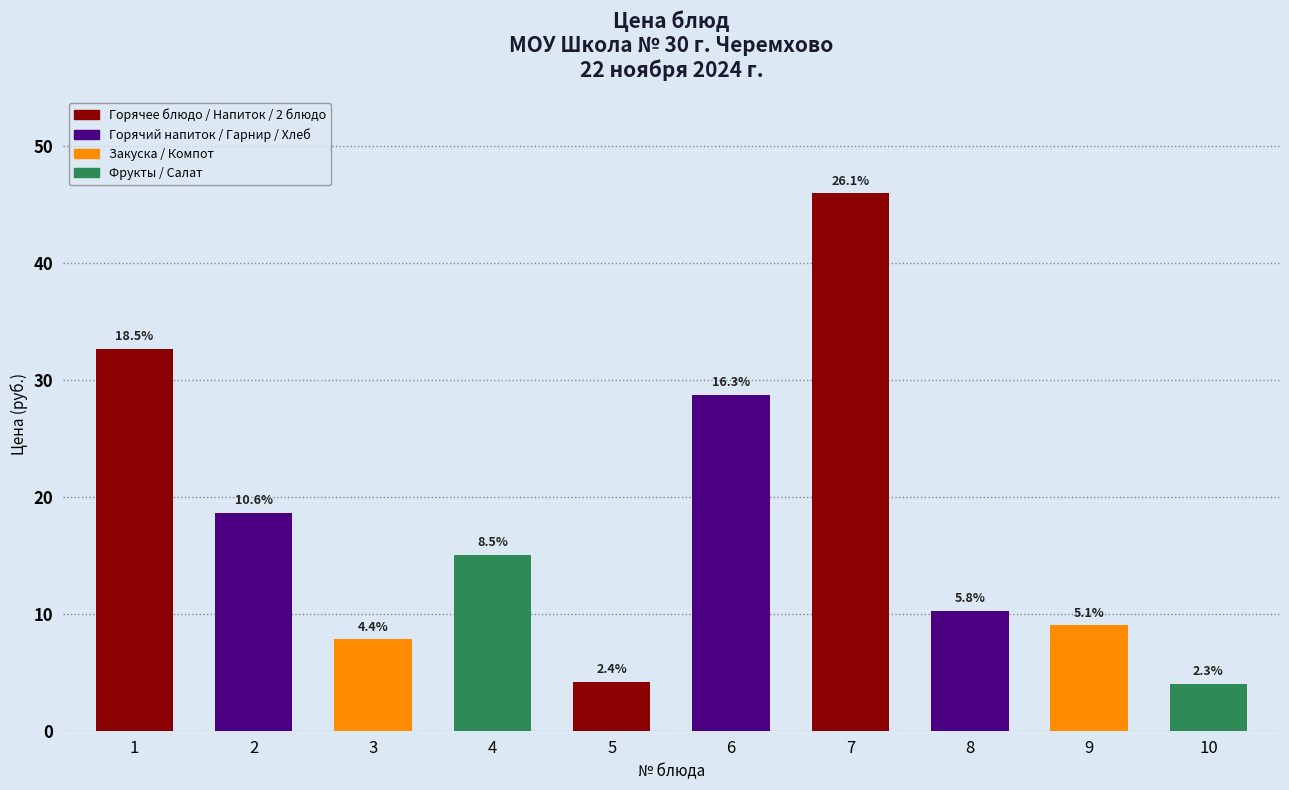

How many bars are there in total?

10